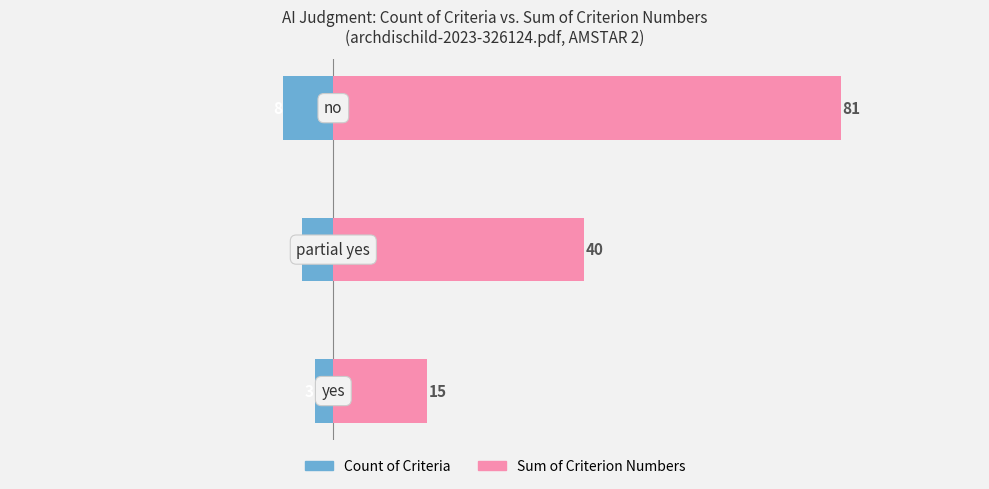

Which series has the widest spread of values?

Sum of Criterion Numbers